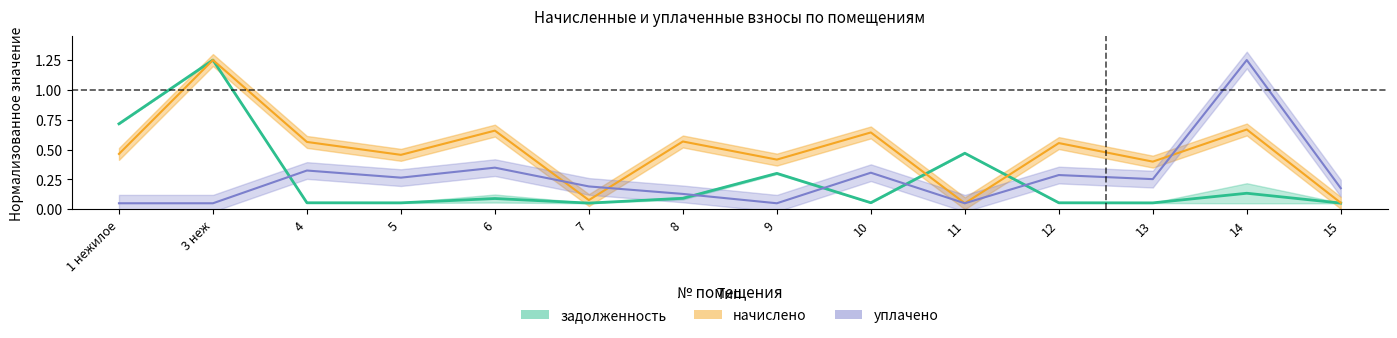

What is the maximum value shown in the chart?

1.2